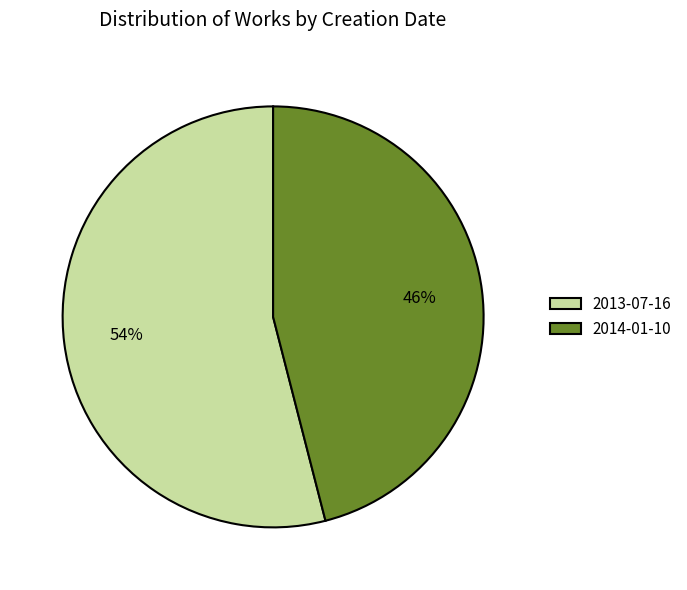

Rank the categories by value from lowest to highest.

2014-01-10, 2013-07-16